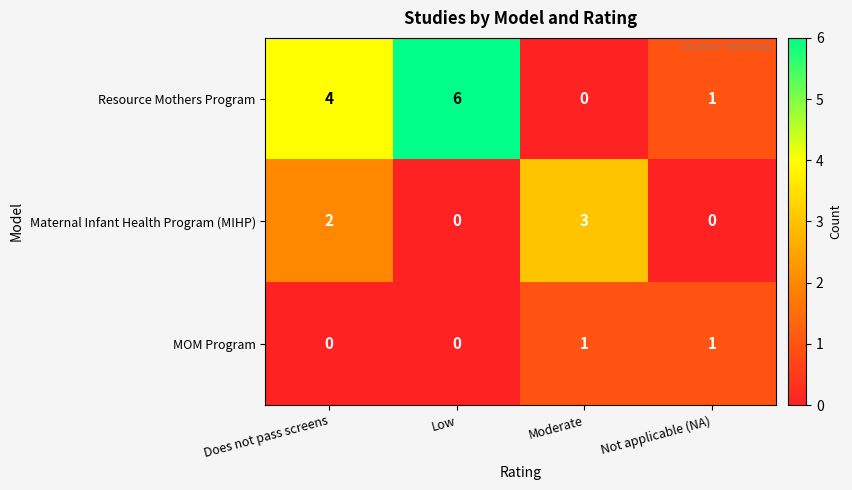

Reading right to left, what are all the values shown in this chart?

Resource Mothers Program: Not applicable (NA)=1	Moderate=0	Low=6	Does not pass screens=4
Maternal Infant Health Program (MIHP): Not applicable (NA)=0	Moderate=3	Low=0	Does not pass screens=2
MOM Program: Not applicable (NA)=1	Moderate=1	Low=0	Does not pass screens=0